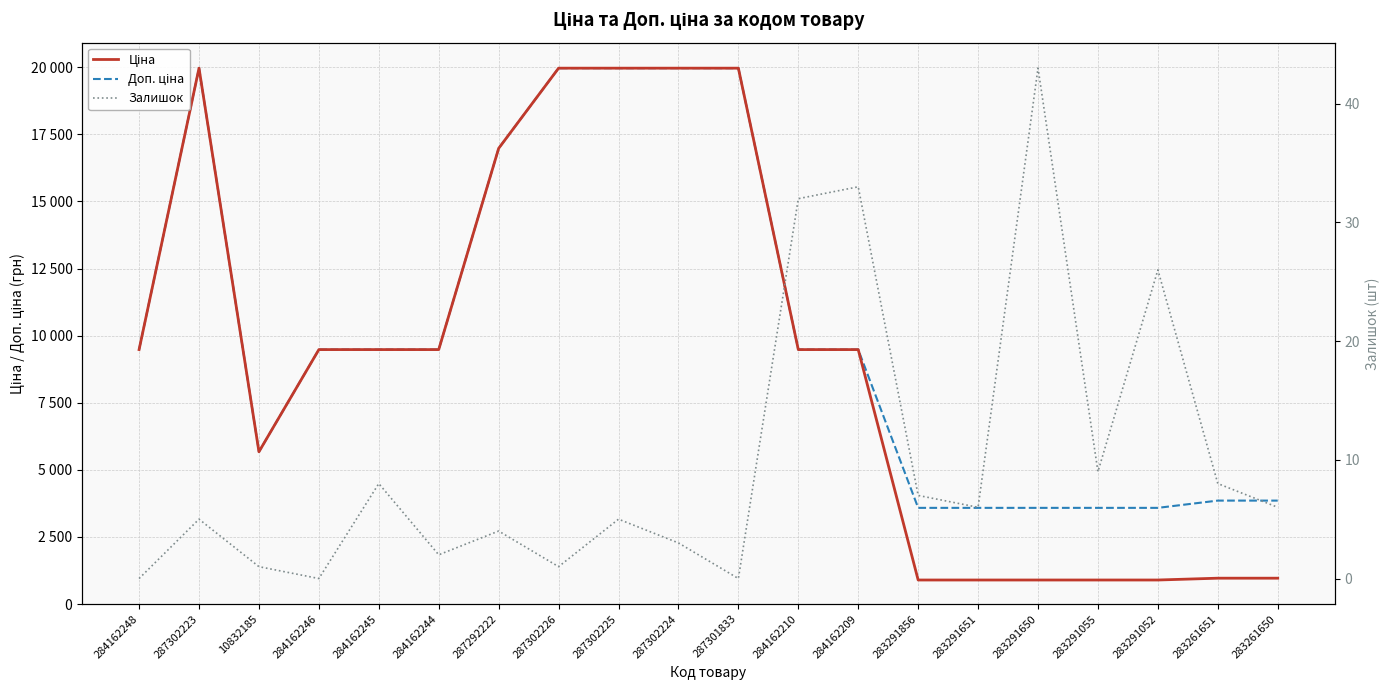

True or false: Доп. ціна and Ціна intersect in this chart.

False